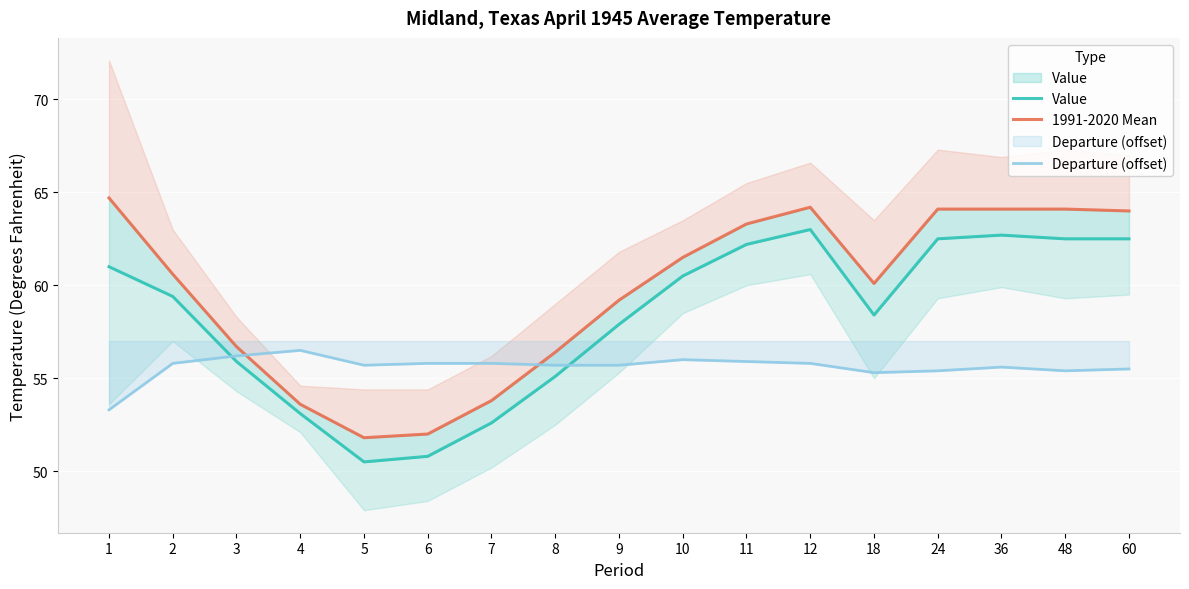

At which category does the chart reach its minimum across all series?

5